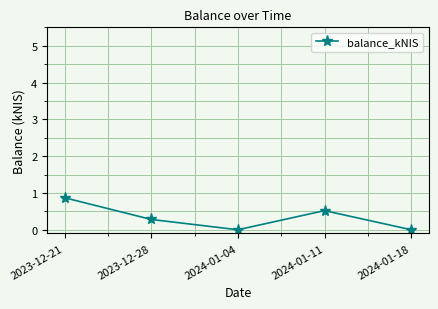

What is the difference between the values at 2024-01-18 and 2023-12-21?

0.9